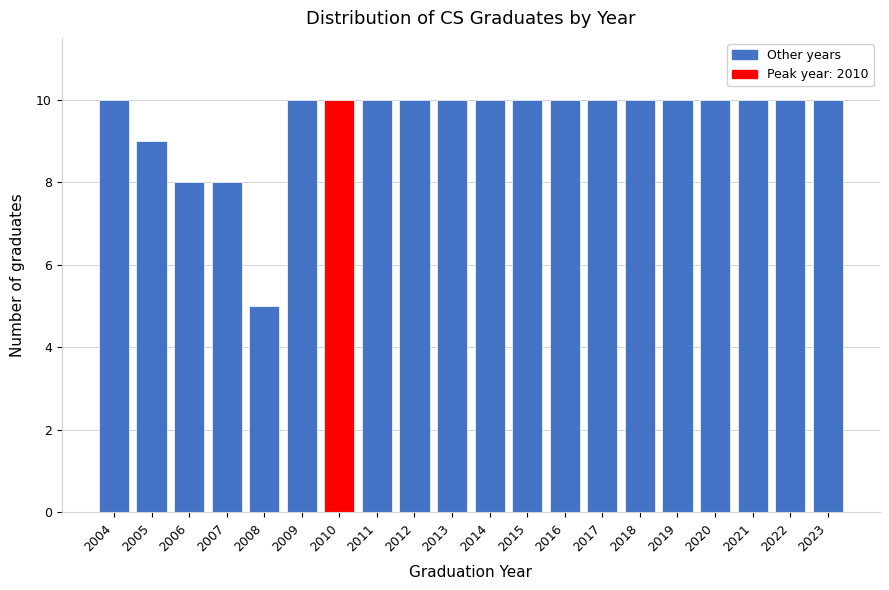

What is the height of the bar covering 2012.5 to 2013.5 on the x-axis? The values are not printed on the chart, so give them approximately, as read against the axis.

10